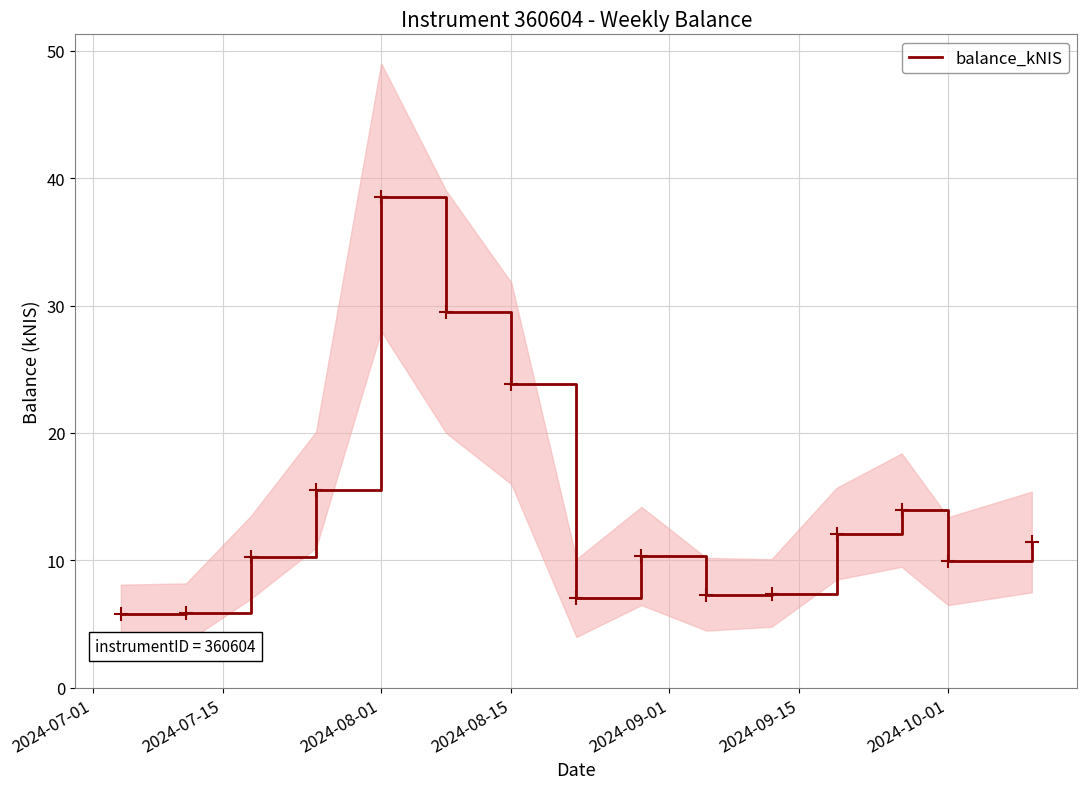

At which label is balance_kNIS closest to 22?

2024-08-15